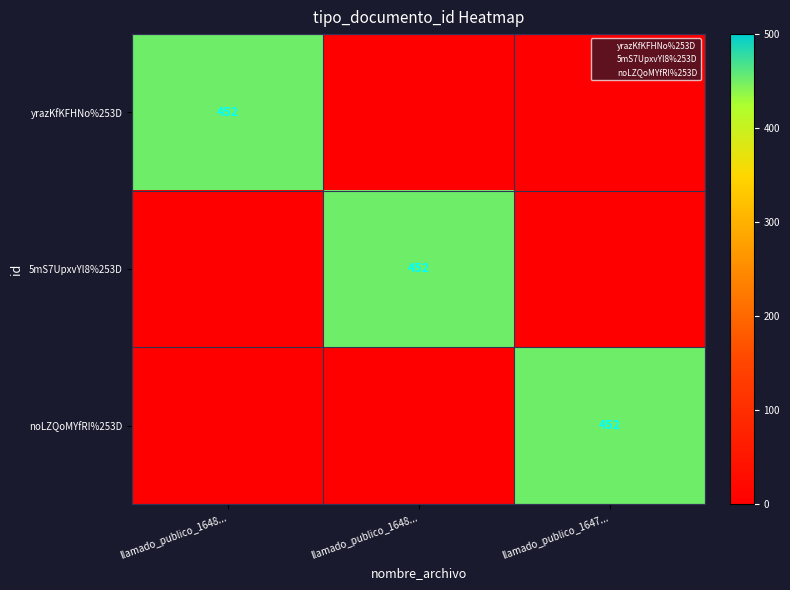

What is the sum of the 5mS7UpxvYl8%253D values at llamado_publico_1647... and llamado_publico_1648...?

452